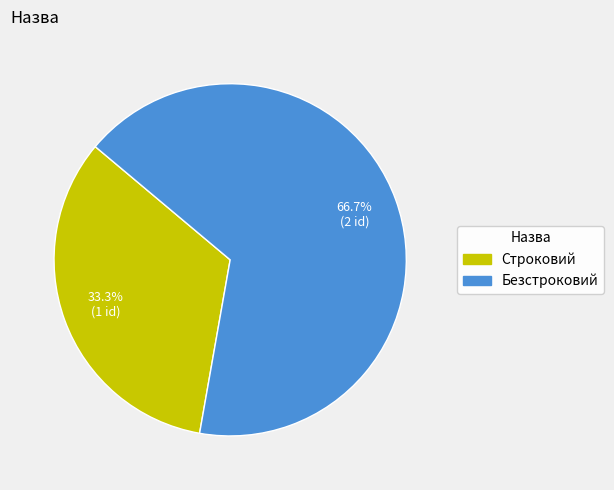

To the nearest percent, what is the difference between the largest and smallest slice percentages?

33%